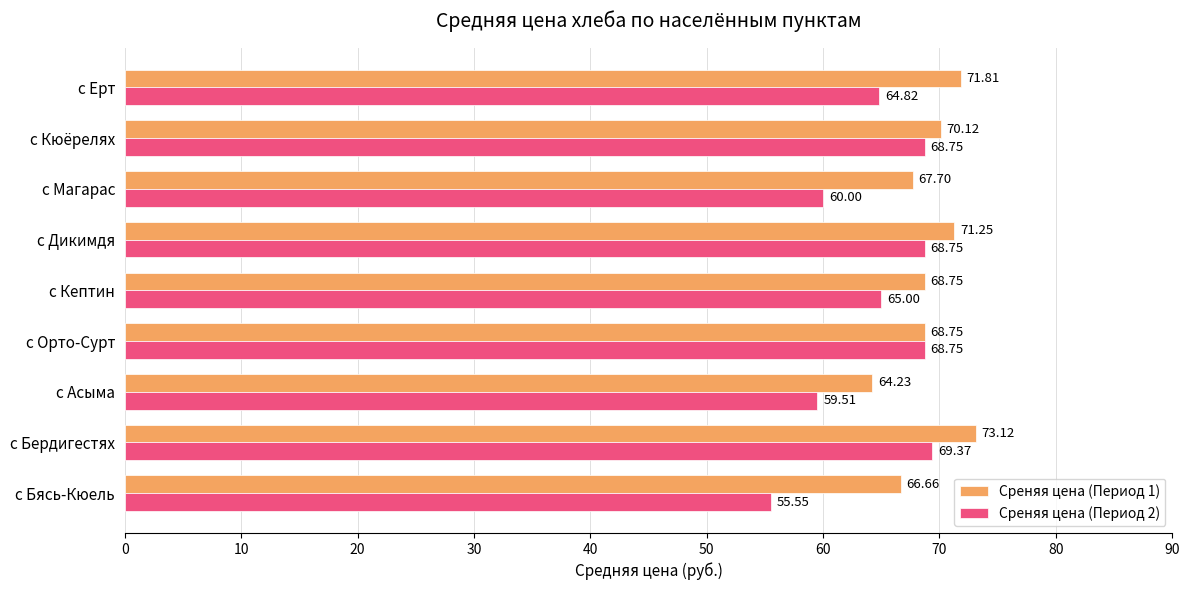

At which category does the chart reach its peak across all series?

с Бердигестях